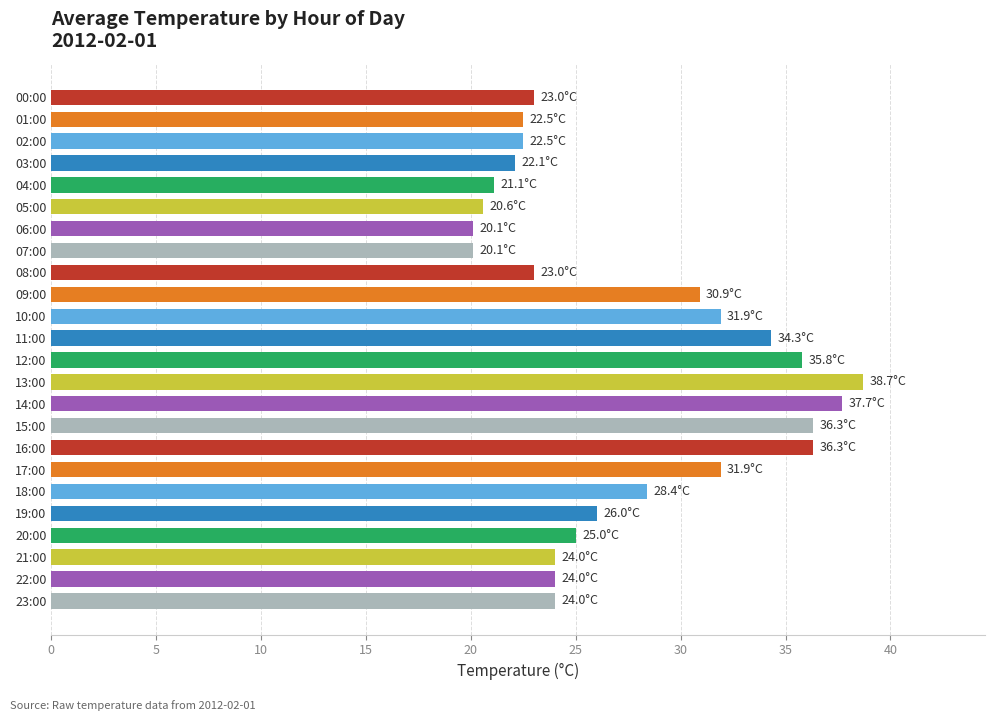

How many bars are there in total?

24